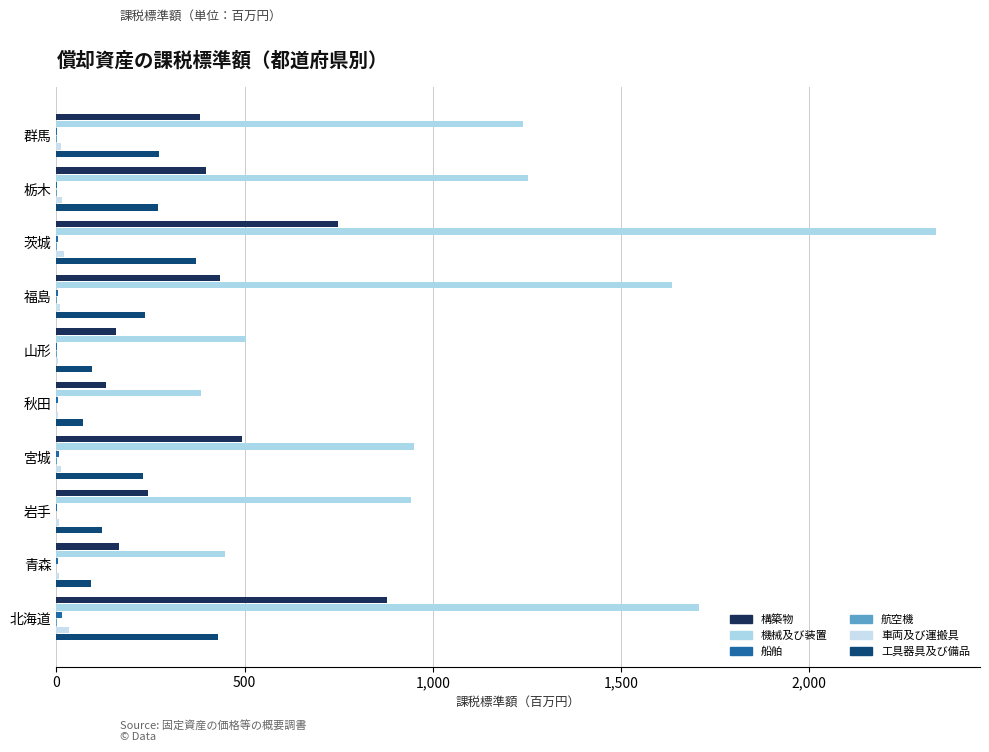

How many categories are shown in the chart?

10